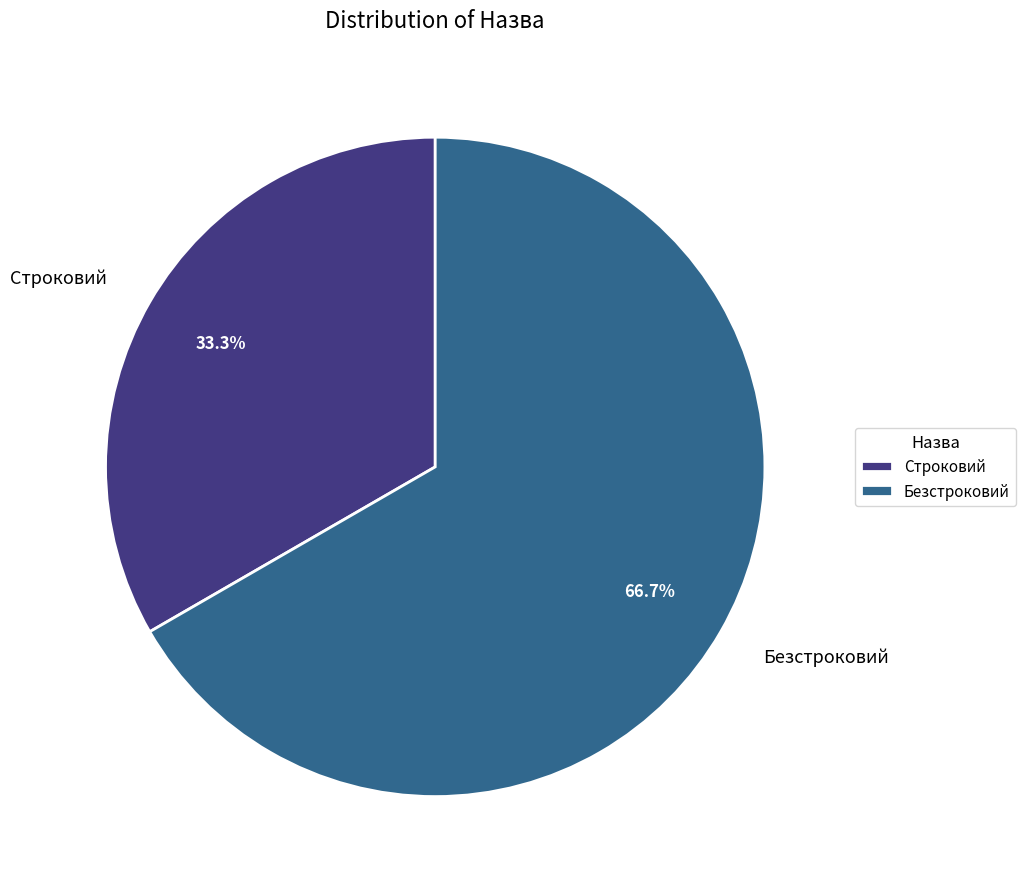

What portion of the pie excludes Безстроковий?

33.3%